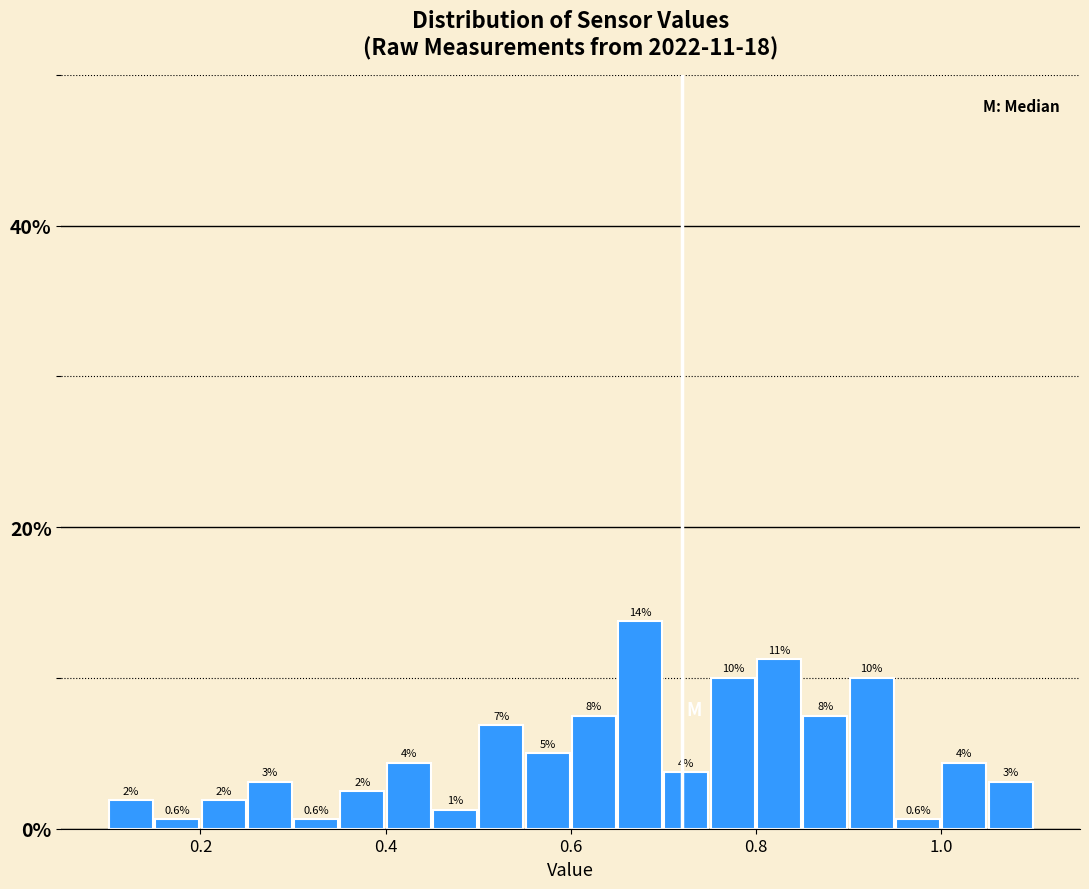

Around what value on the x-axis is the tallest bar? Give the approximate position of its centre, as read against the axis.

0.68